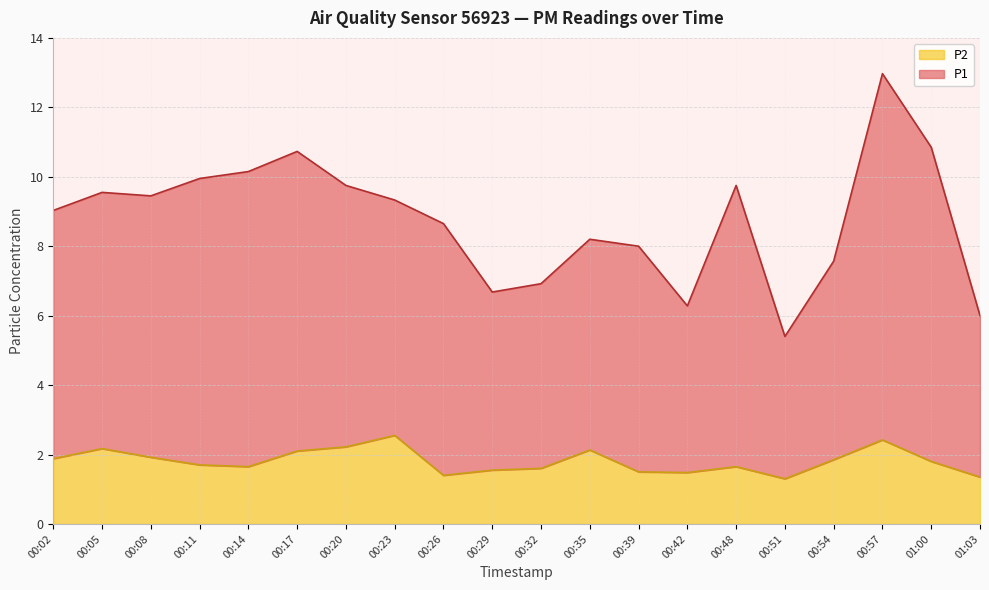

True or false: P2 and P1 cross at least once.

False